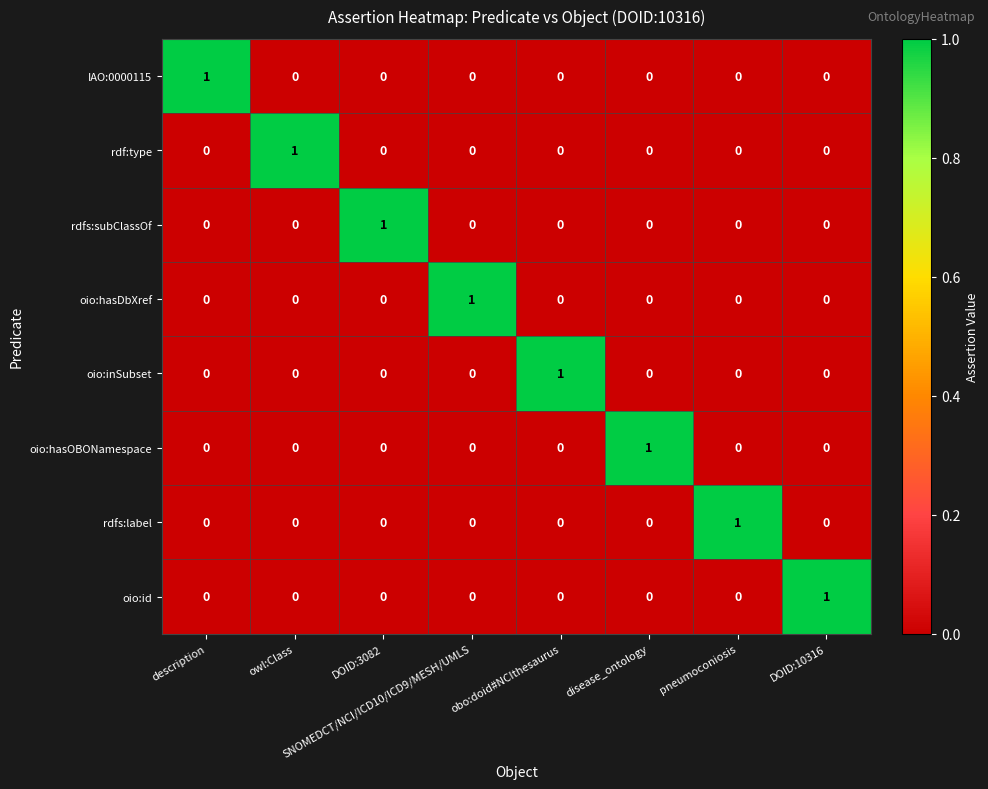

Which category has the highest value in the rdfs:subClassOf series?

DOID:3082